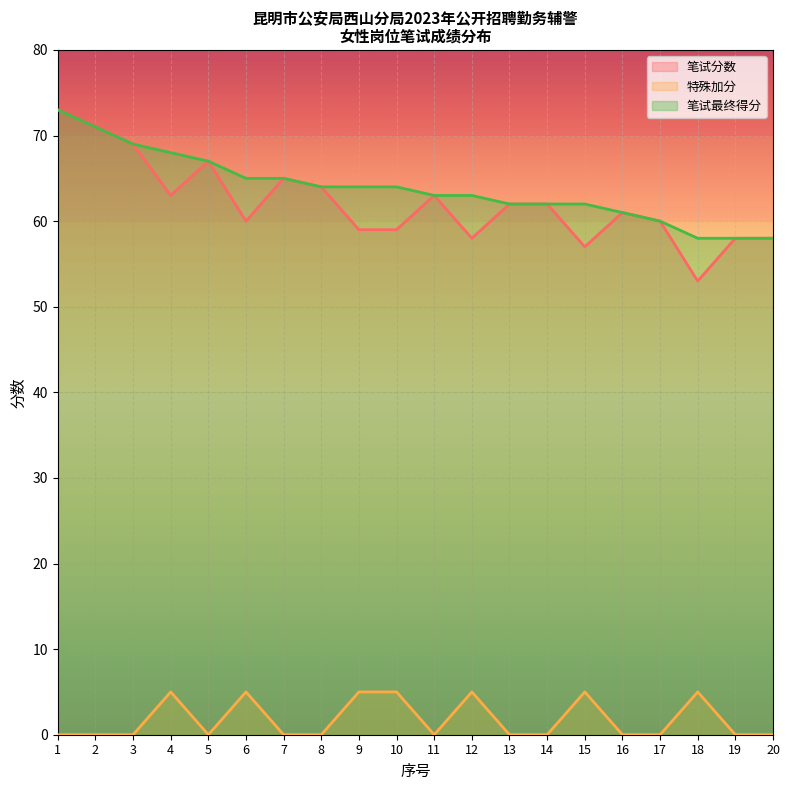

True or false: 笔试分数 and 特殊加分 intersect in this chart.

False